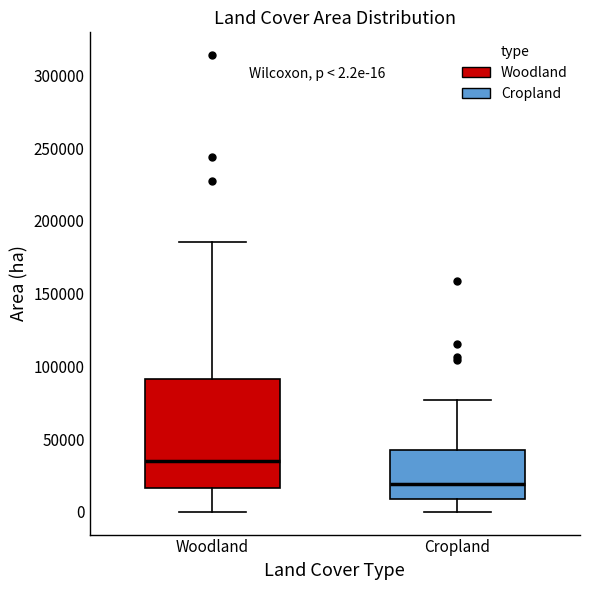

Which box has the highest median line?

Woodland